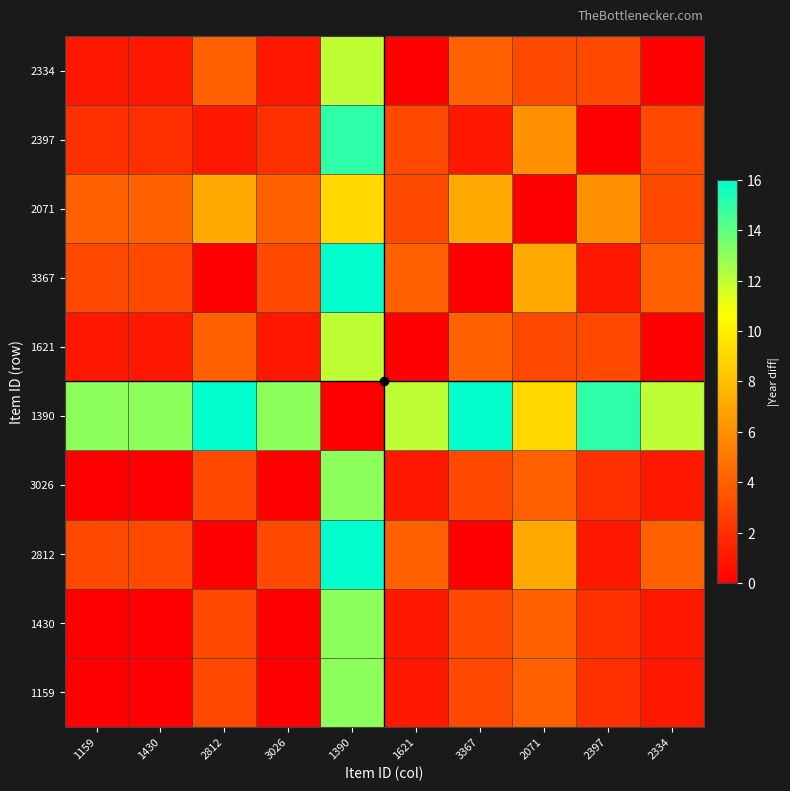

How many series are shown in this chart?

10